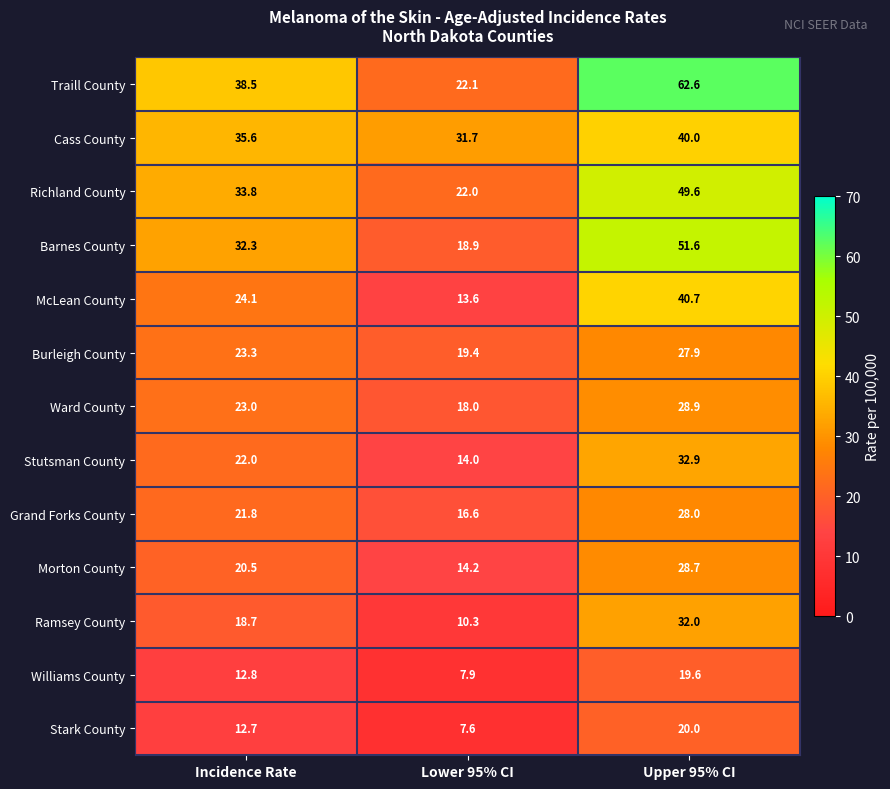

At which label does Cass County first exceed 35?

Incidence Rate